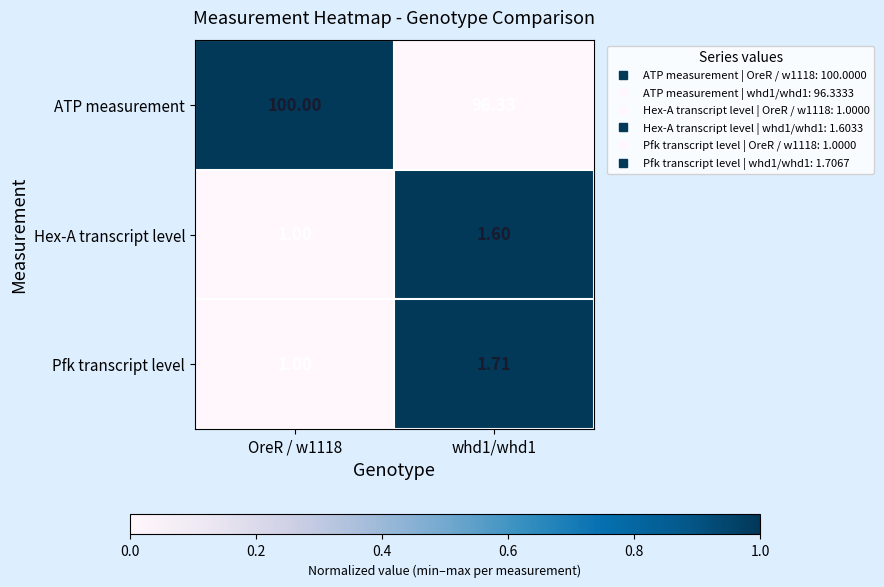

Between OreR / w1118 and whd1/whd1, which series saw the biggest shift?

ATP measurement